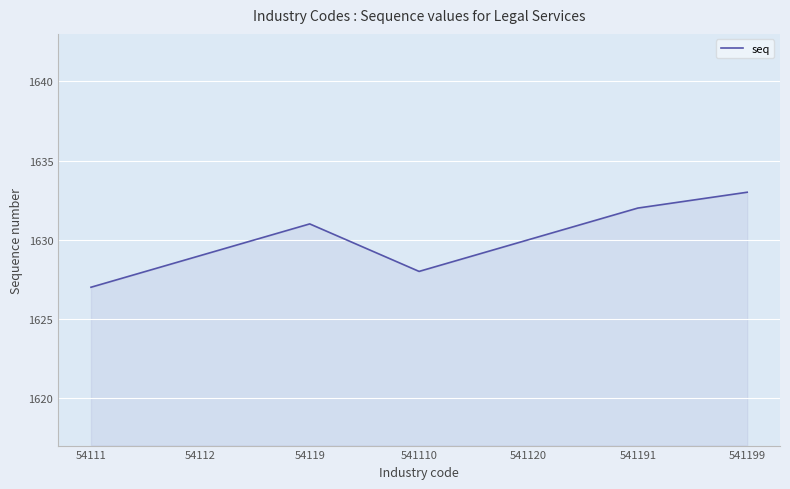

Rank the categories by value from highest to lowest.

541199, 541191, 54119, 541120, 54112, 541110, 54111